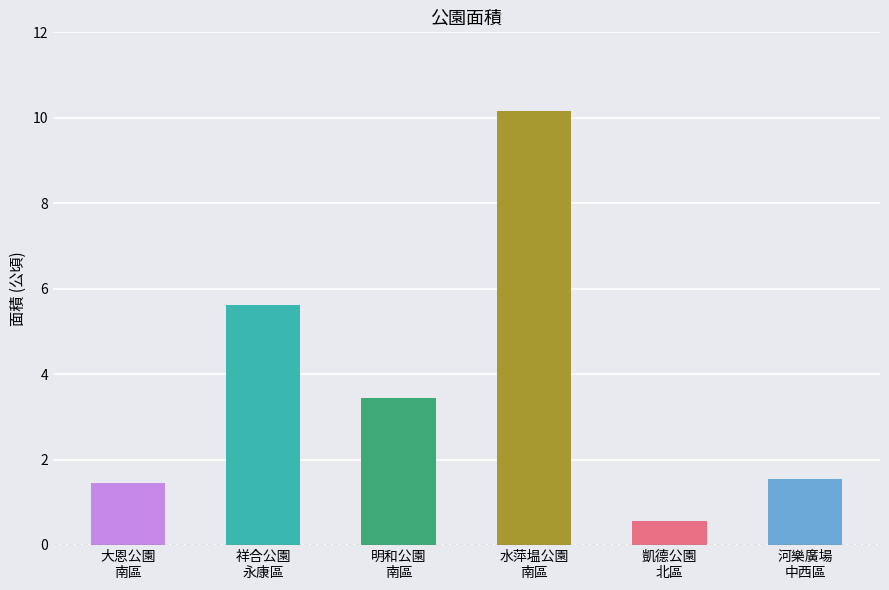

Between 水萍塭公園
南區 and 明和公園
南區, which is larger?

水萍塭公園
南區